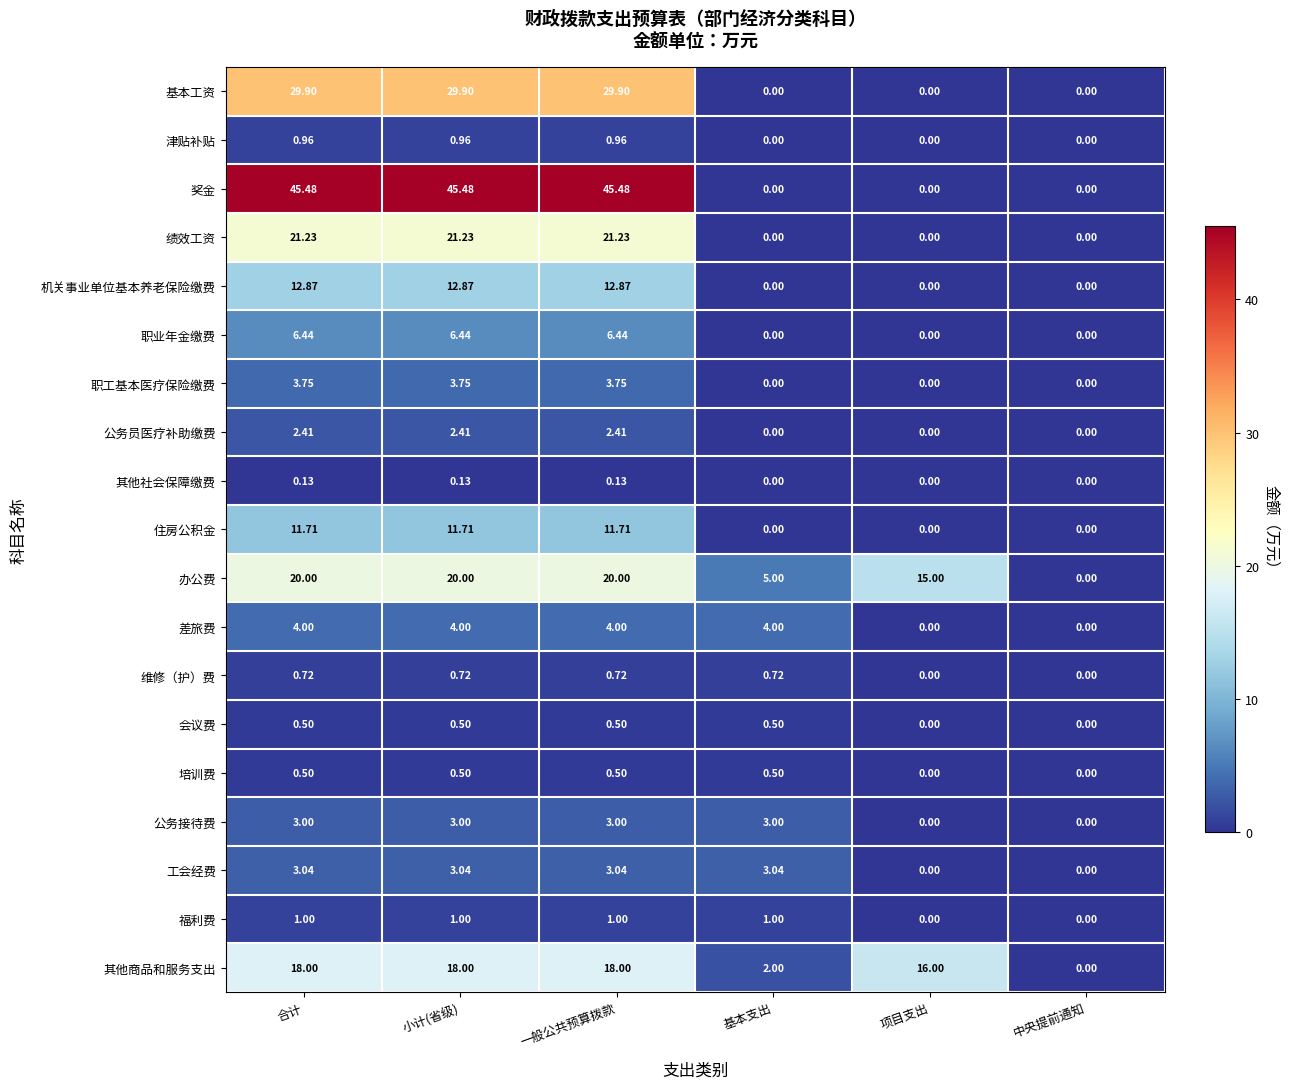

Where does the 工会经费 series first go above 3?

合计